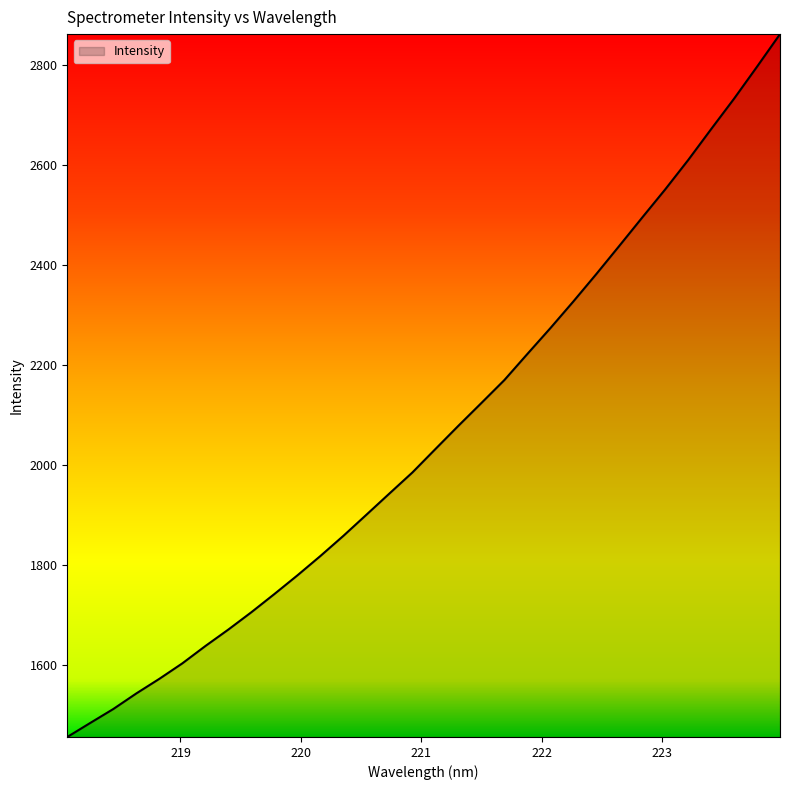

How many values are below 2032?

16